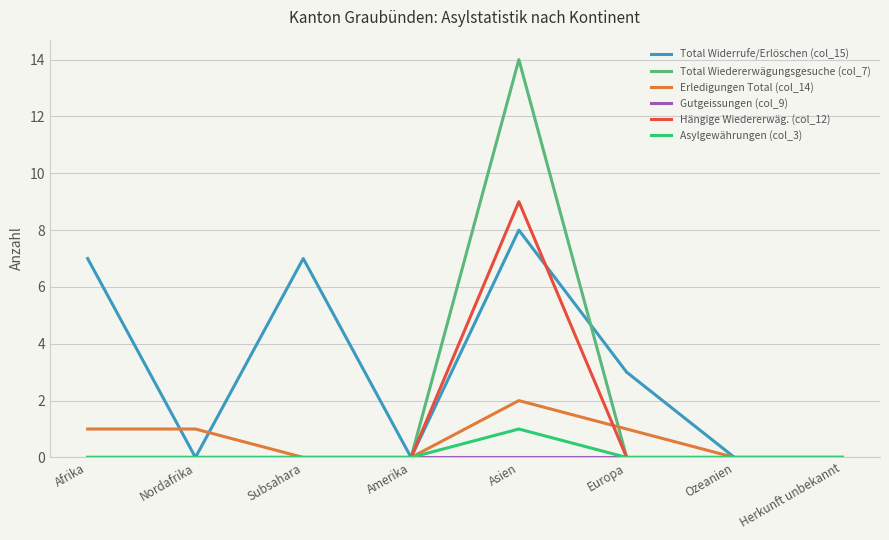

Where is Total Widerrufe/Erlöschen (col_15) nearest to the value 4?

Europa